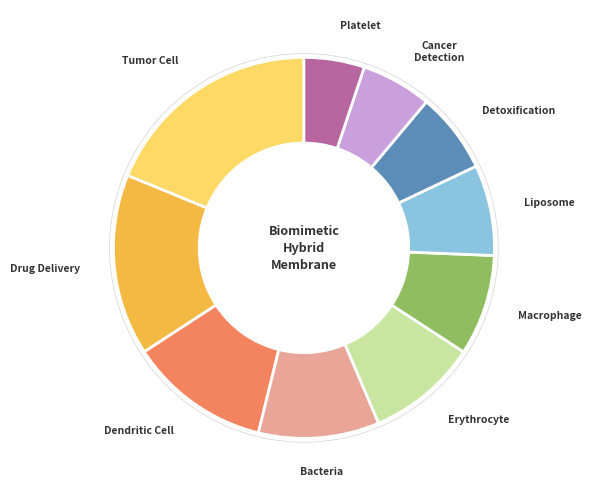

Is there any slice that represents more than half of the pie?

No